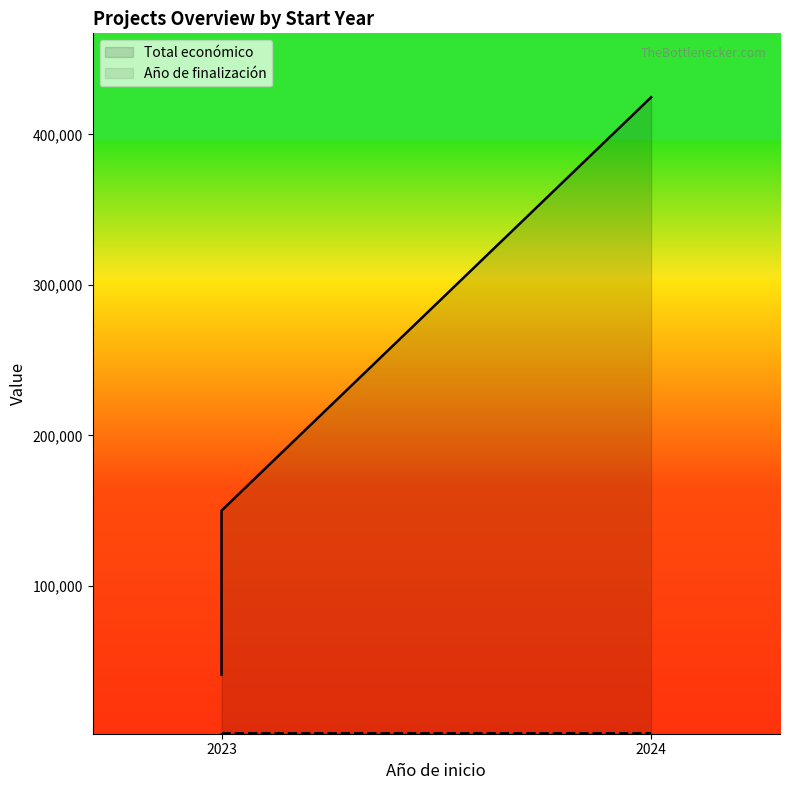

Is the value of Año de finalización at 2023 greater than the value of Total económico at 2023?

No